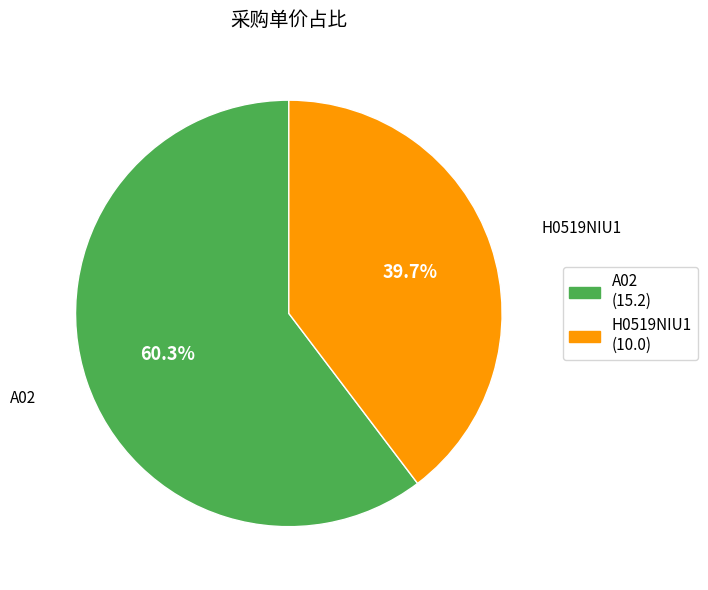

Do H0519NIU1 and A02 together represent more than half of the pie?

Yes